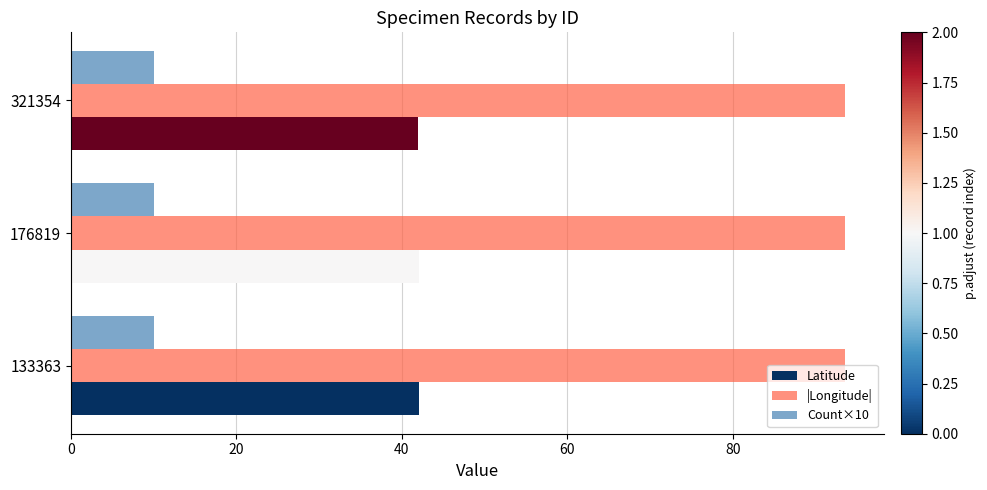

What is the maximum value for Count×10?

10.0